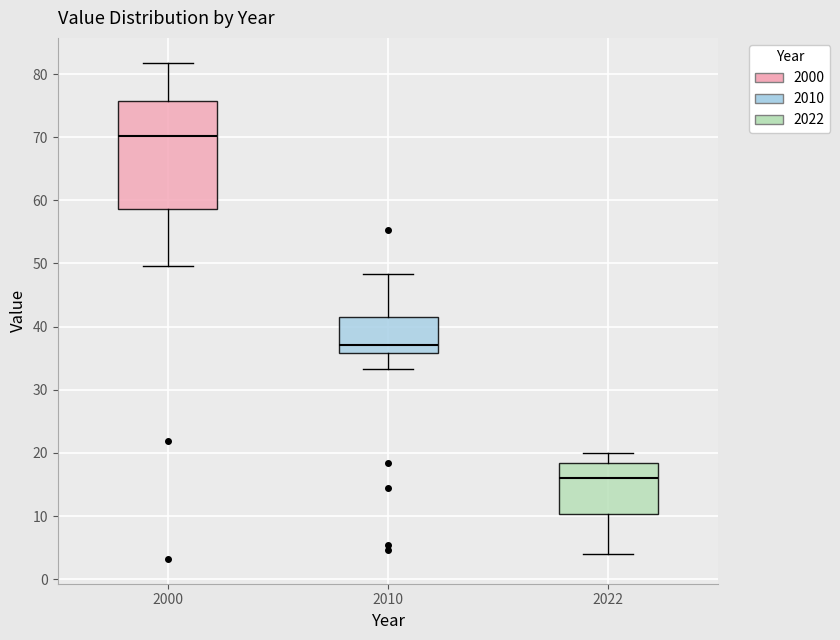

Reading left to right, transcribe this box plot: for each box, give where its median line is, the range the box spans, and where its two whiskers end, as read against the y-axis. The values are not printed on the chart, so give them approximately, as read against the axis.

2000: median 70, box 59 to 76, whiskers 50 to 82
2010: median 37, box 36 to 41, whiskers 33 to 48
2022: median 16, box 10 to 18, whiskers 4 to 20